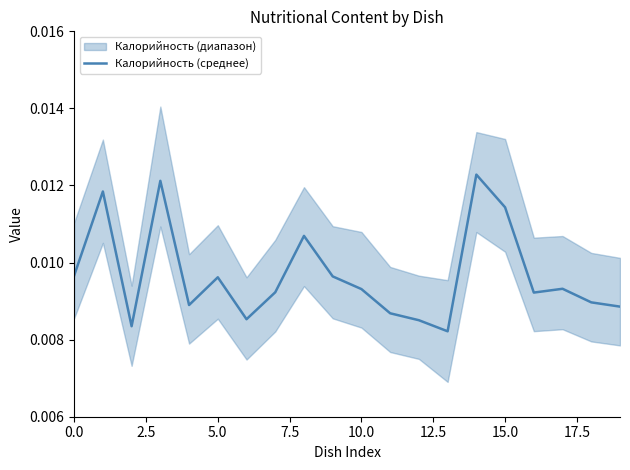

True or false: there are more than 2 points higher than both neighbors.

True